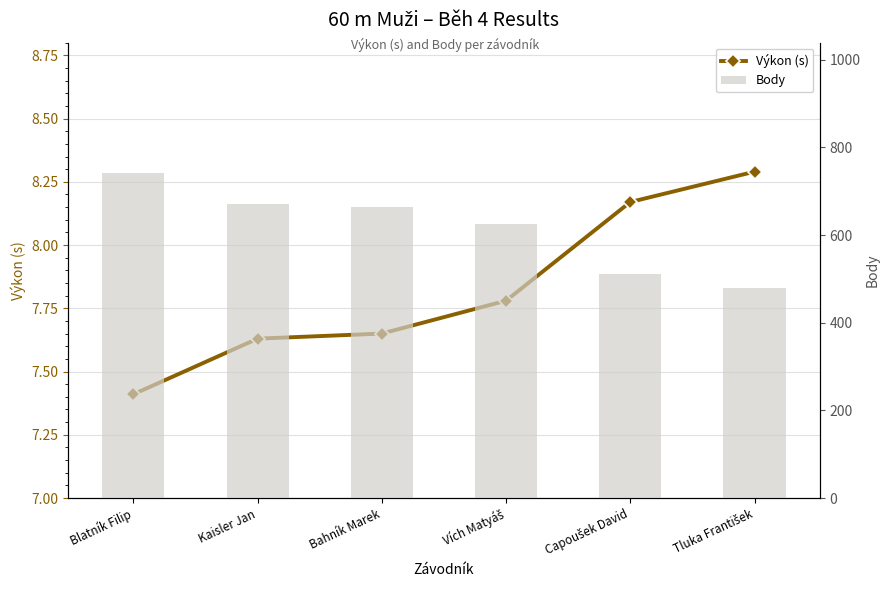

The value of Body at Bahník Marek is 665.0. True or false?

True